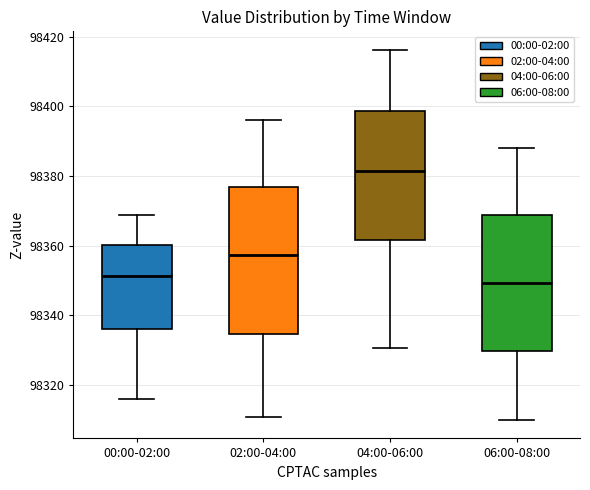

Comparing the boxes themselves (not the whiskers), which one is the tallest?

02:00-04:00